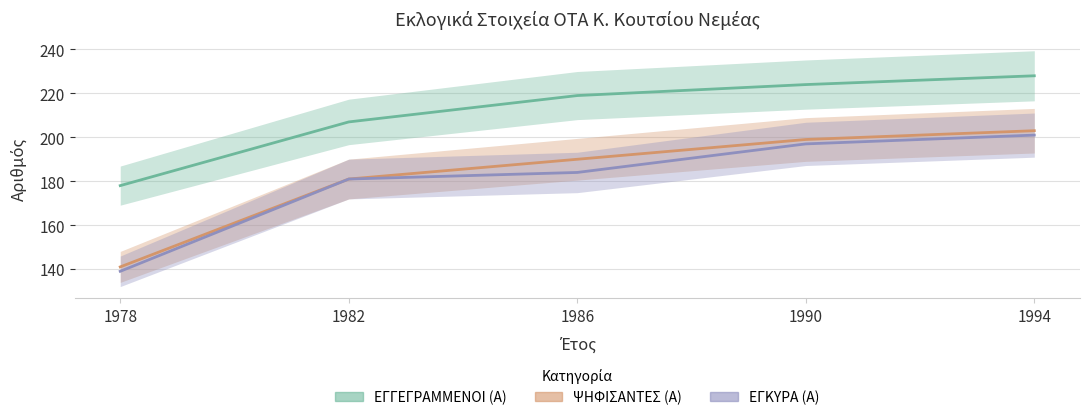

True or false: ΕΓΚΥΡΑ (Α) and ΨΗΦΙΣΑΝΤΕΣ (Α) intersect in this chart.

False